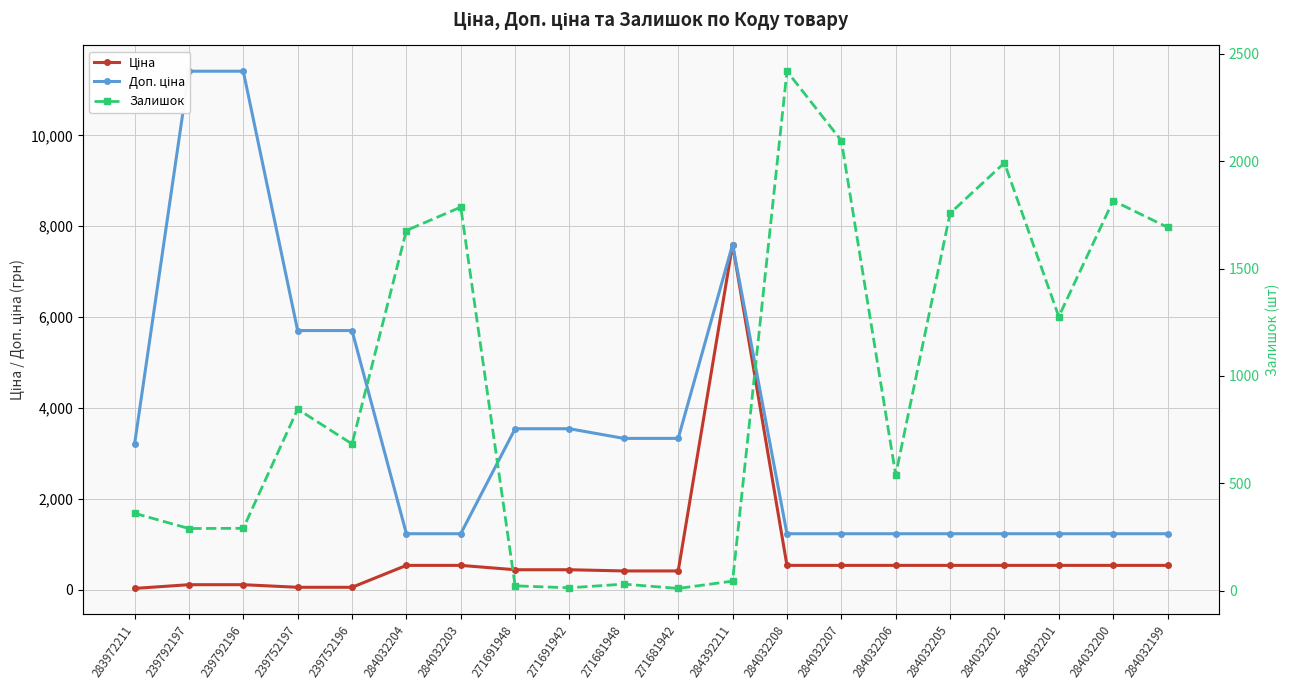

Rank the categories by Ціна value from highest to lowest.

284392211, 284032204, 284032203, 284032208, 284032207, 284032206, 284032205, 284032202, 284032201, 284032200, 284032199, 271691948, 271691942, 271681948, 271681942, 239792197, 239792196, 239752197, 239752196, 283972211